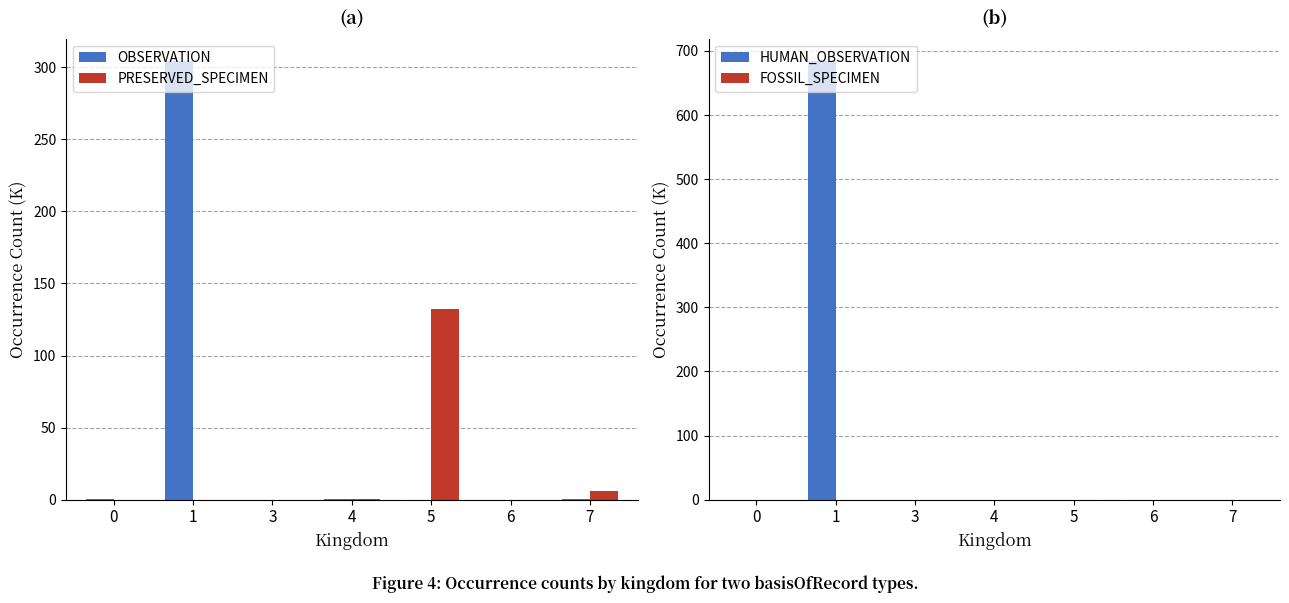

What is the spread (max minus min) of values at 7?

5.8